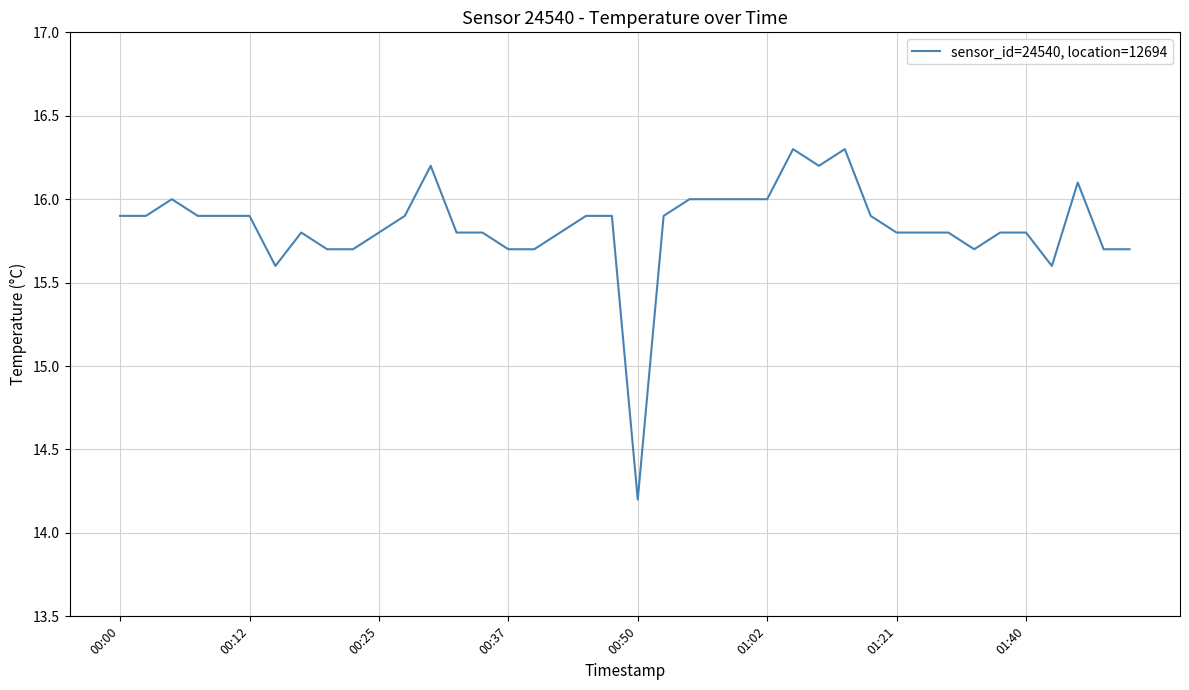

What is the difference between the maximum and minimum values?

2.1